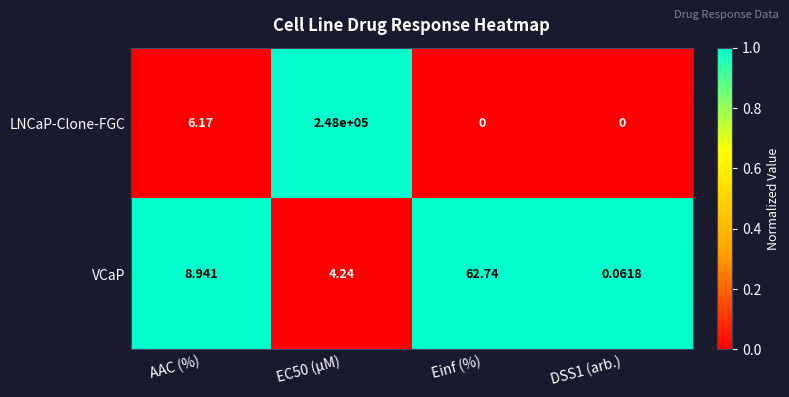

Where does the VCaP series first go above 8?

AAC (%)